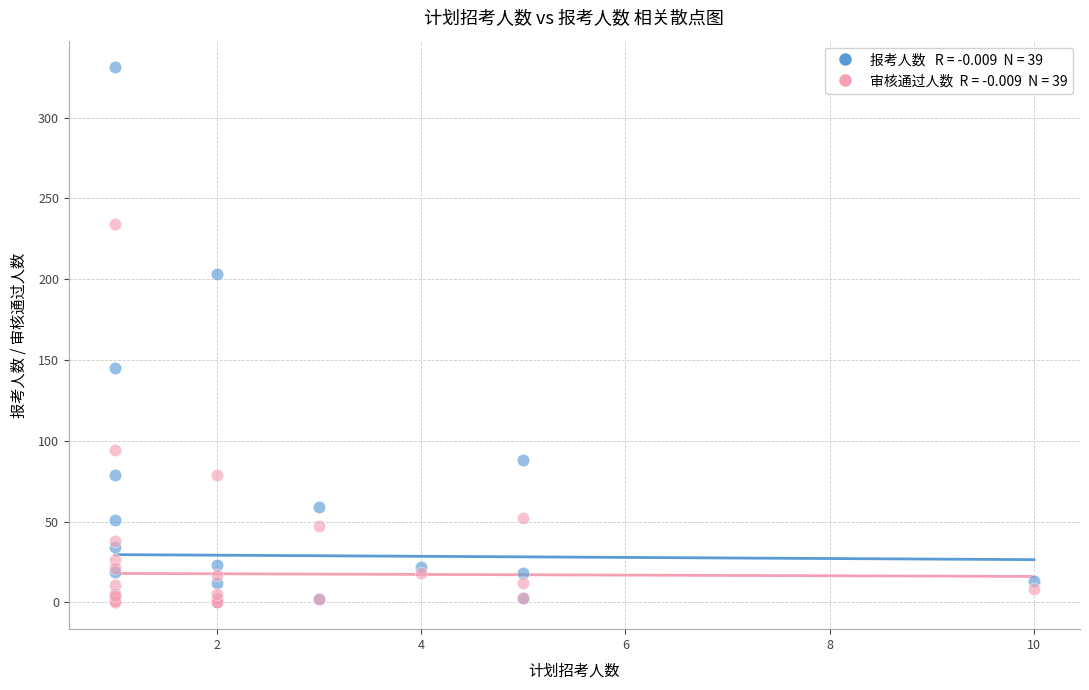

Across all series, what Y value is closest to 165?

145